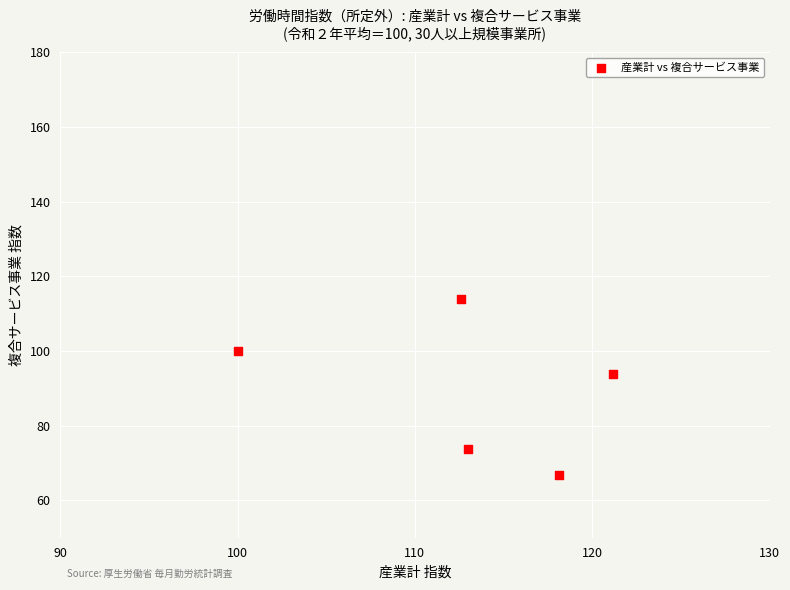

What Y value in the scatter plot is closest to 90?

93.7